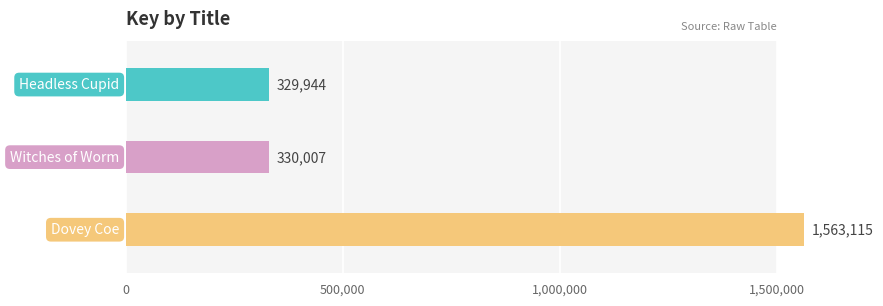

The value at 1,000,000 is 2079101. True or false?

False